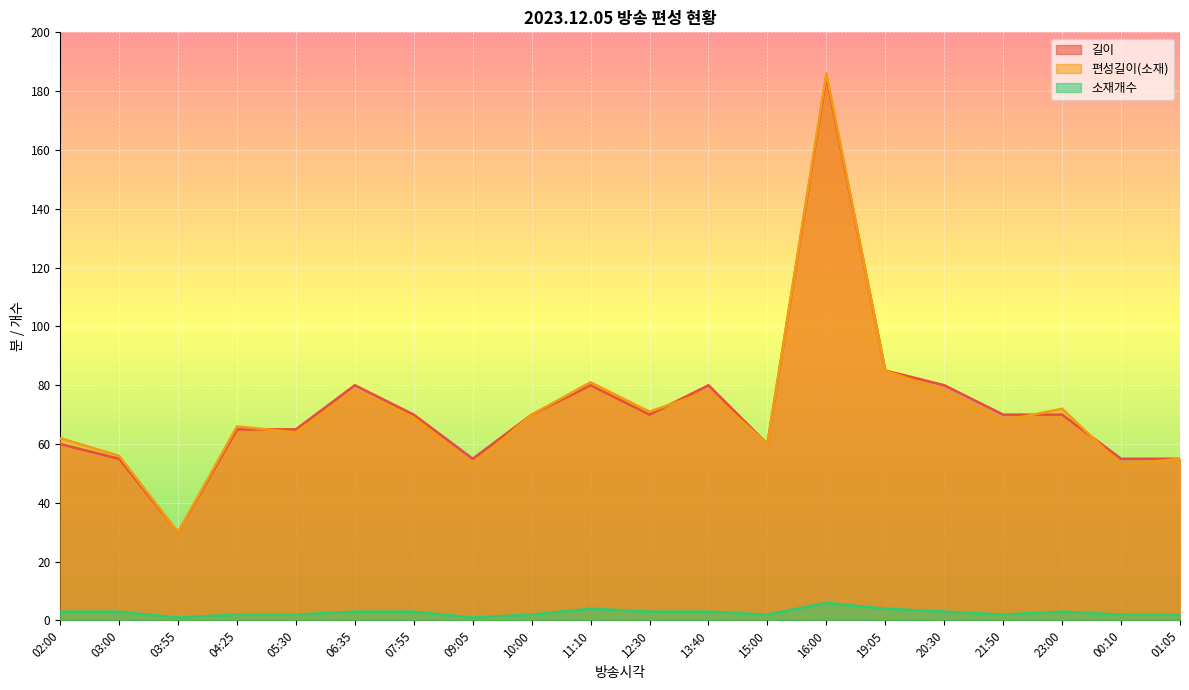

How many 소재개수 values are between 2 and 3?

15